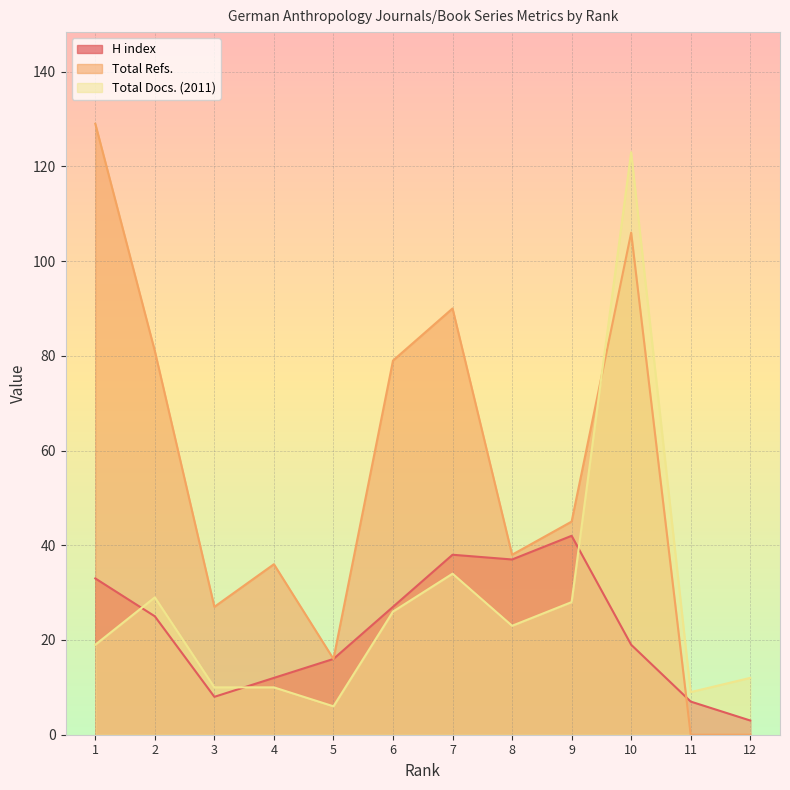

Which series has the largest total across all categories?

Total Refs.